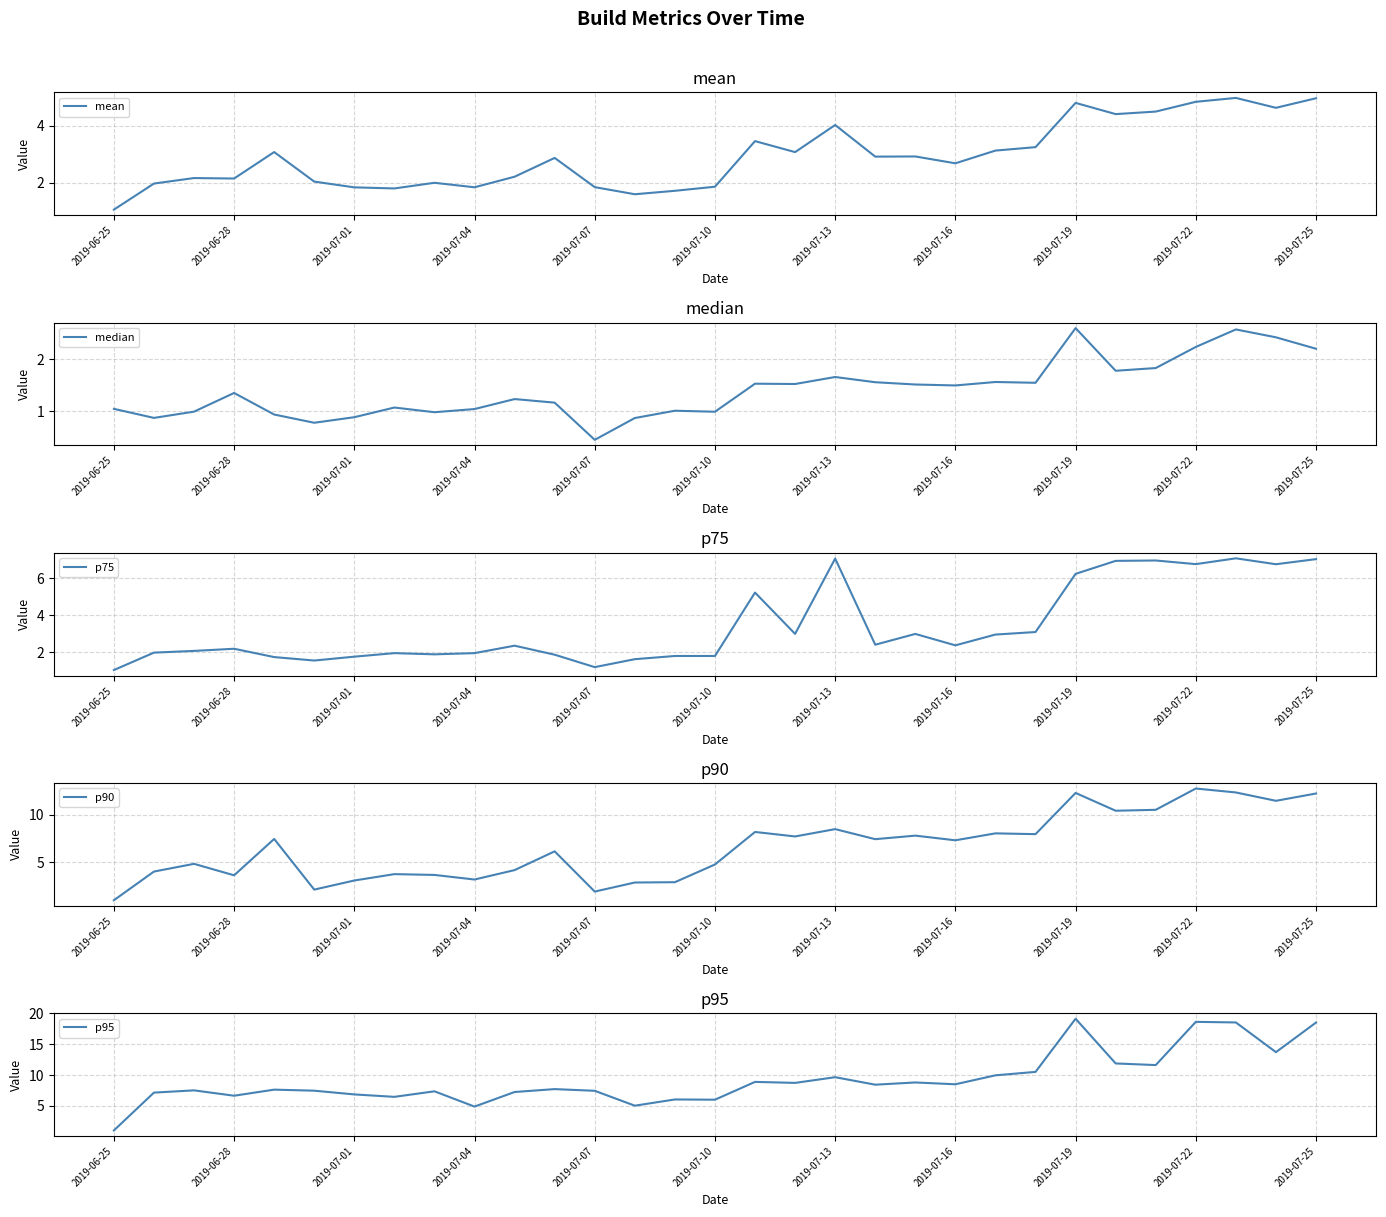

The value of mean at 2019-07-22 is 2.0. True or false?

False